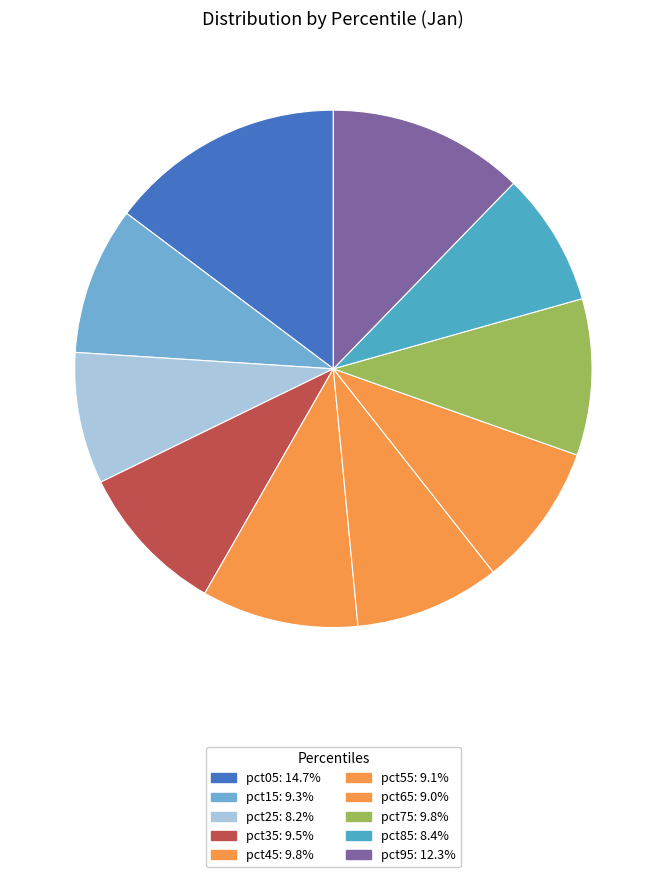

Count the number of slices in the pie.

10